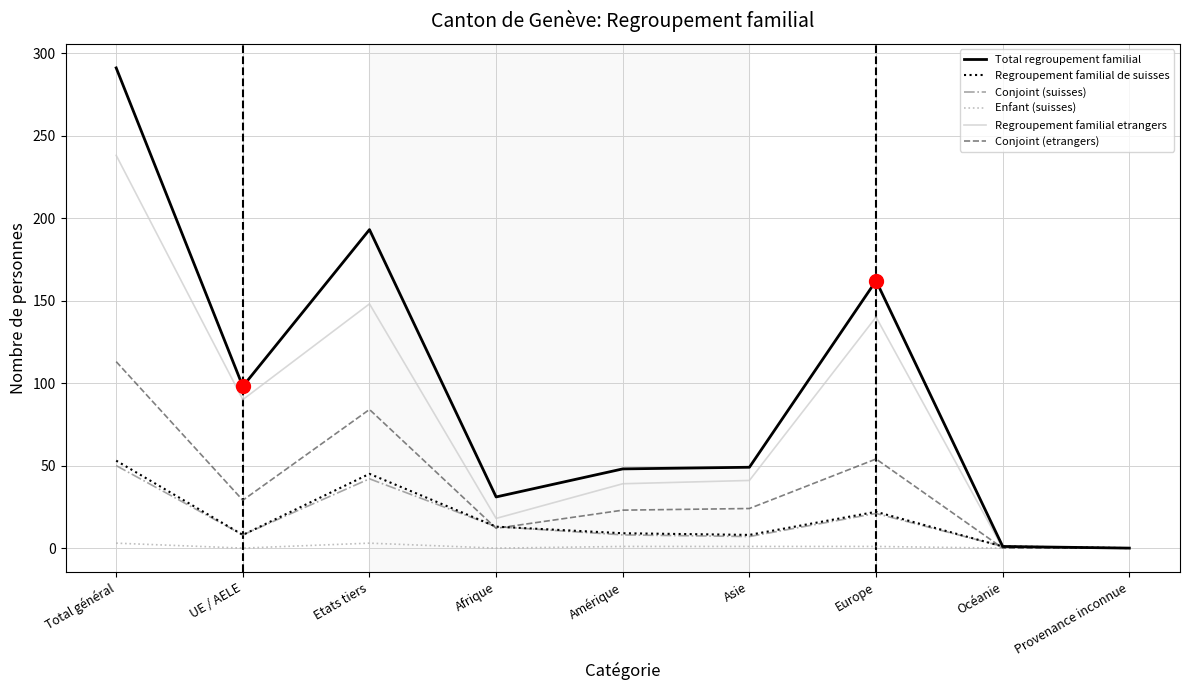

How many series are shown in this chart?

6